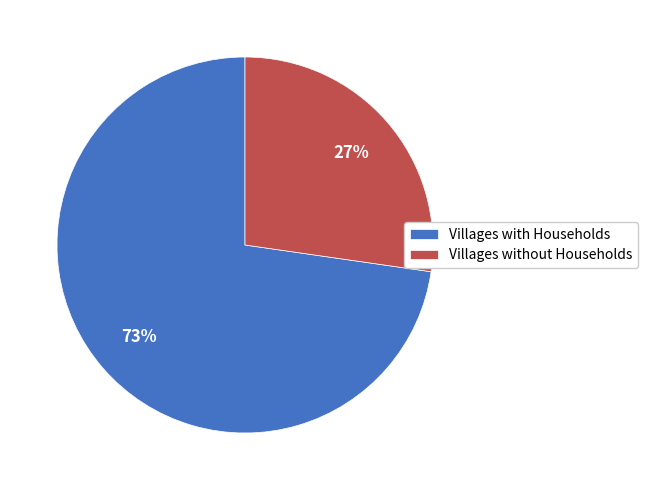

How many slices are in this pie chart?

2